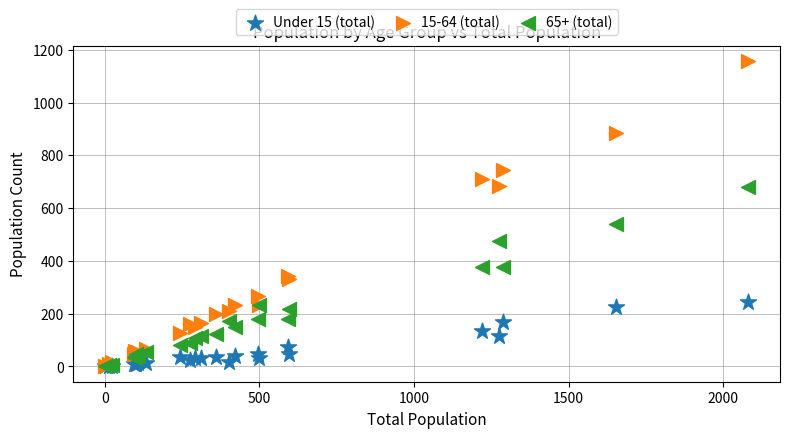

Which series has the largest Y range (max minus min)?

15-64 (total)